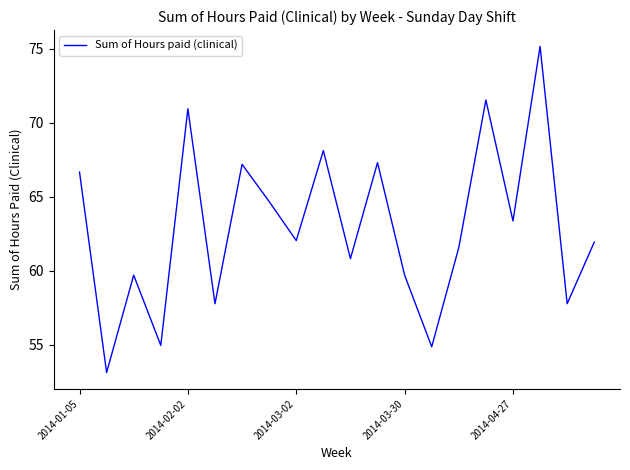

What is the difference between the maximum and minimum values?

22.0